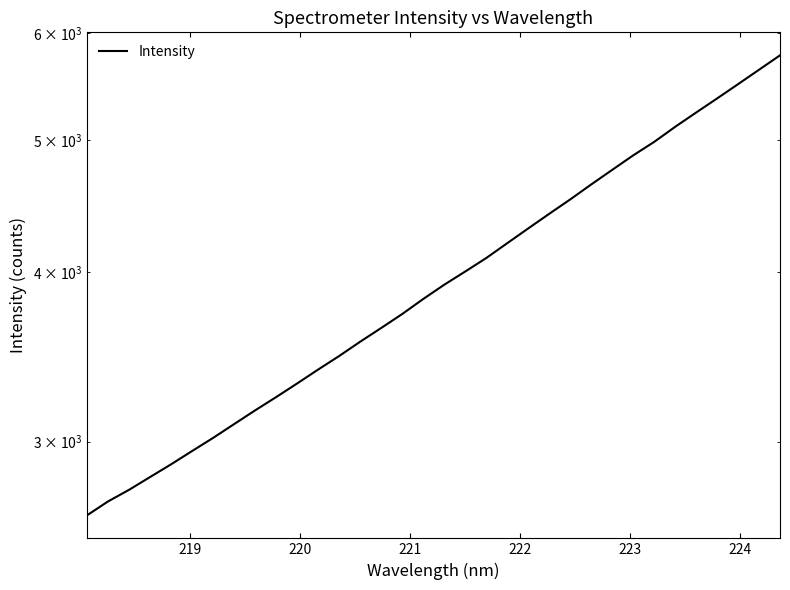

True or false: the data has more than 2 interior local peaks.

False